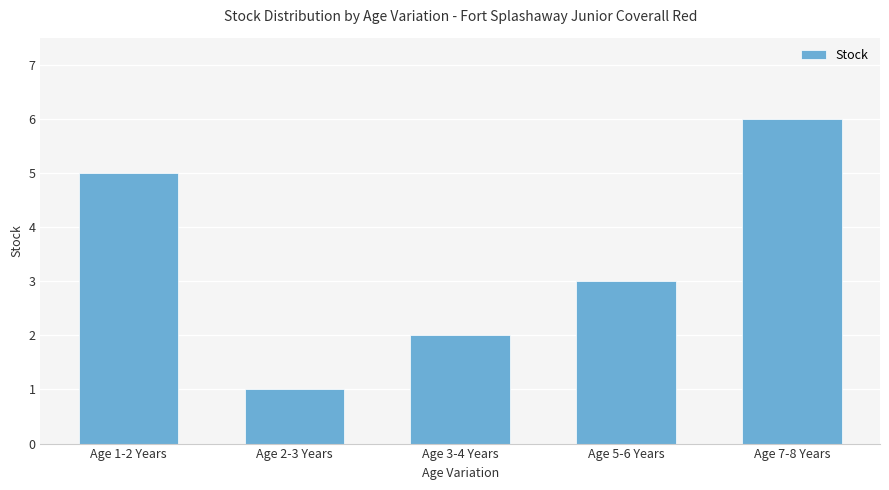

What is the difference between the second highest and minimum values?

4